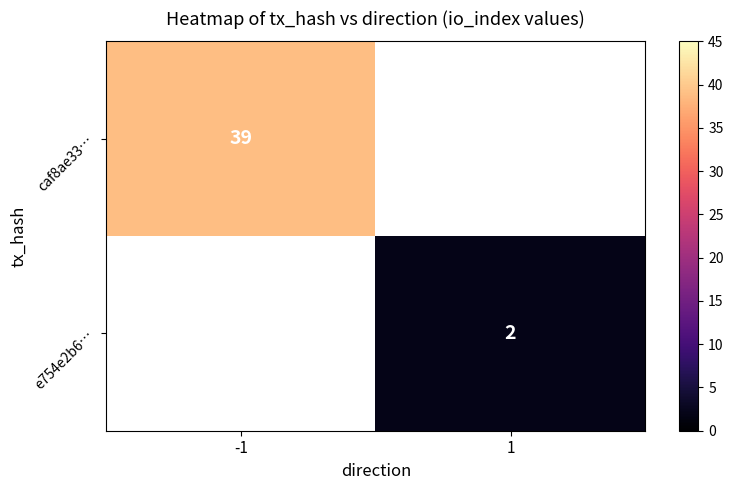

True or false: e754e2b6… has a value of 3 at 1.

False